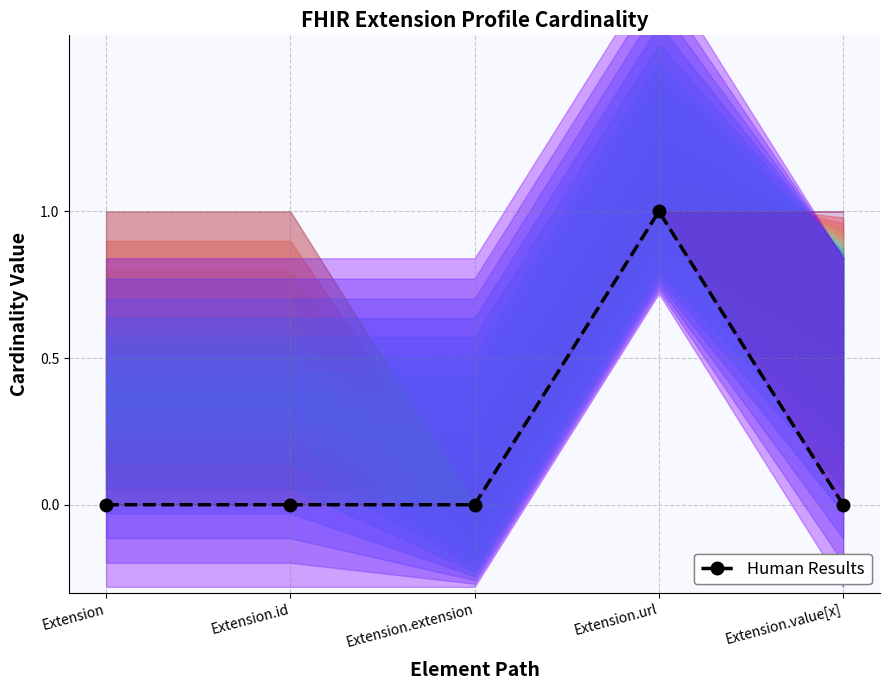

What position from the left is Extension.id?

2